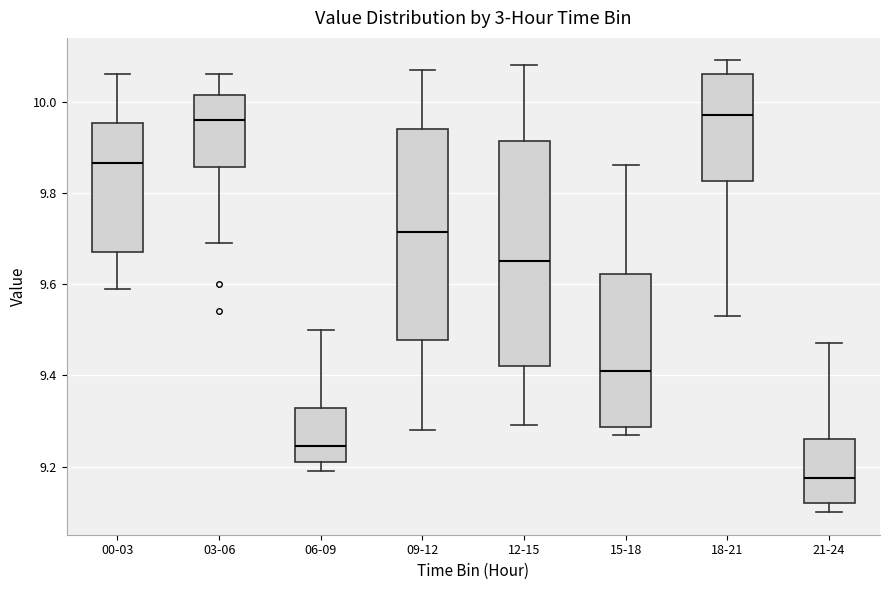

Where is the lower edge of the box for 09-12 on the y-axis? The values are not printed on the chart, so give them approximately, as read against the axis.

9.48